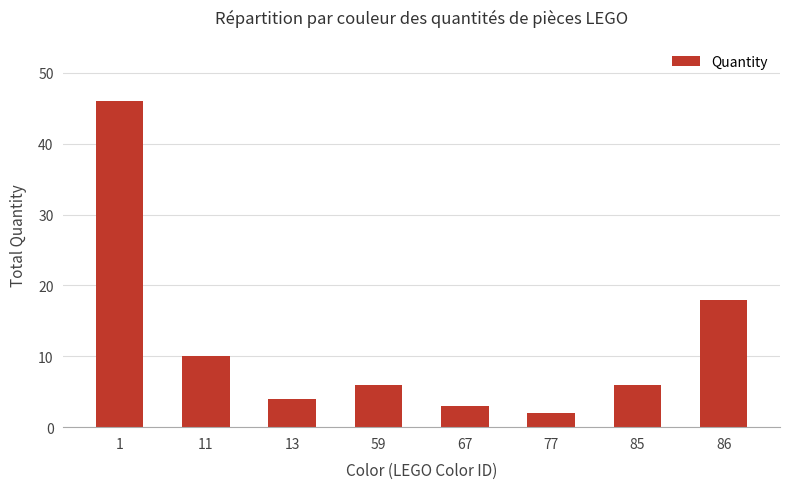

Reading left to right, list all the values displayed in this chart.

1=46	11=10	13=4	59=6	67=3	77=2	85=6	86=18